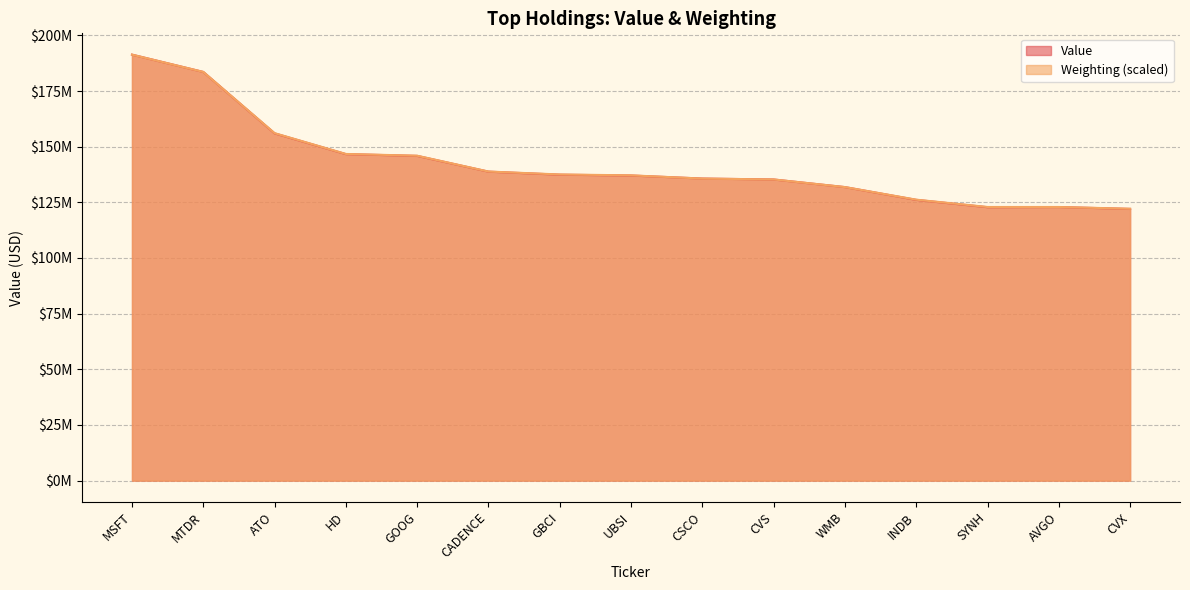

Reading right to left, transcribe all the data shown in this chart.

Value: CVX=122044000.0	AVGO=122878000.0	SYNH=122814000.0	INDB=126113000.0	WMB=131838000.0	CVS=135259000.0	CSCO=135680000.0	UBSI=137045000.0	GBCI=137416000.0	CADENCE=138780000.0	GOOG=145861000.0	HD=146652000.0	ATO=155978000.0	MTDR=183559000.0	MSFT=191337000.0
Weighting: CVX=122118800.6	AVGO=122908361.8	SYNH=122908361.8	INDB=126198200.1	WMB=131856722.1	CVS=135278154.1	CSCO=135672934.7	UBSI=137120463.5	GBCI=137515244.2	CADENCE=138831179.5	GOOG=145937230.4	HD=146726791.6	ATO=156069932.6	MTDR=183572981.4	MSFT=191337000.0